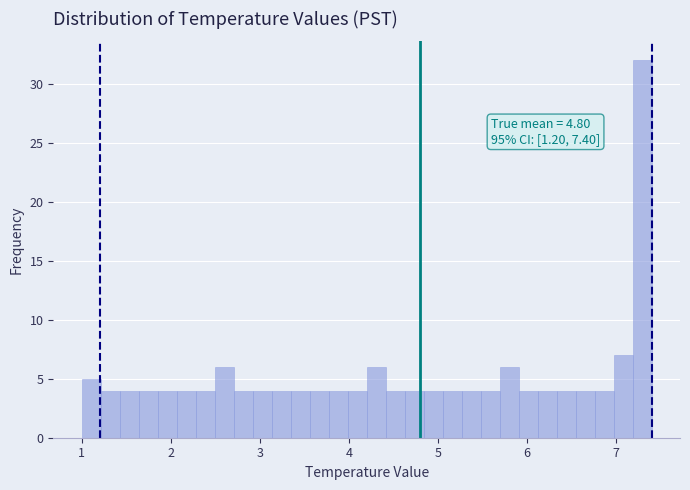

Around what value on the x-axis is the tallest bar? Give the approximate position of its centre, as read against the axis.

7.3